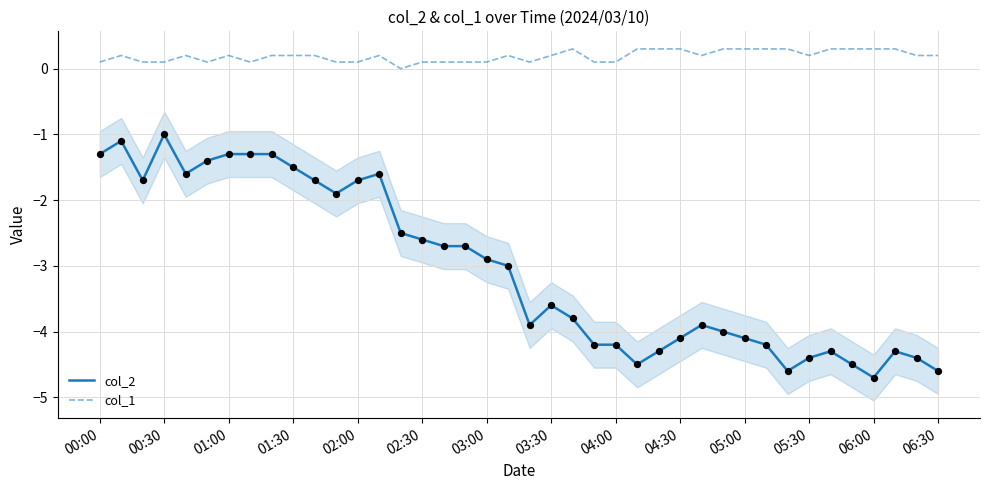

The col_2 series shows -6.2 at 03:30. True or false?

False